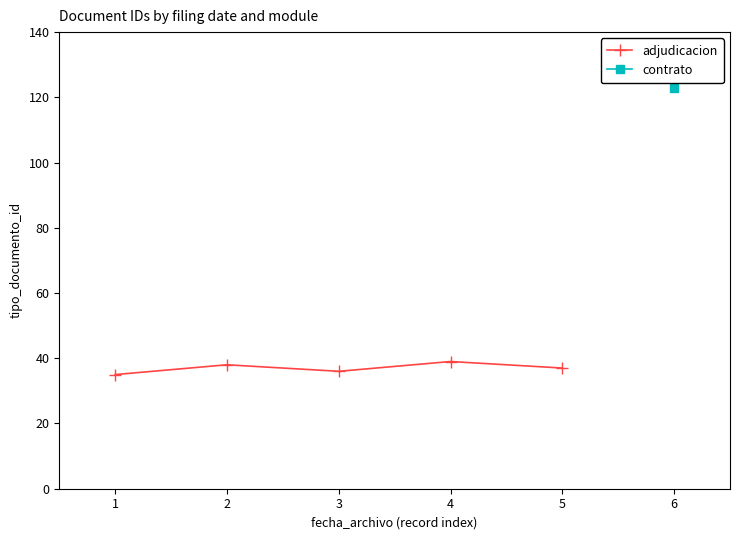

Where is the first local minimum for adjudicacion?

3